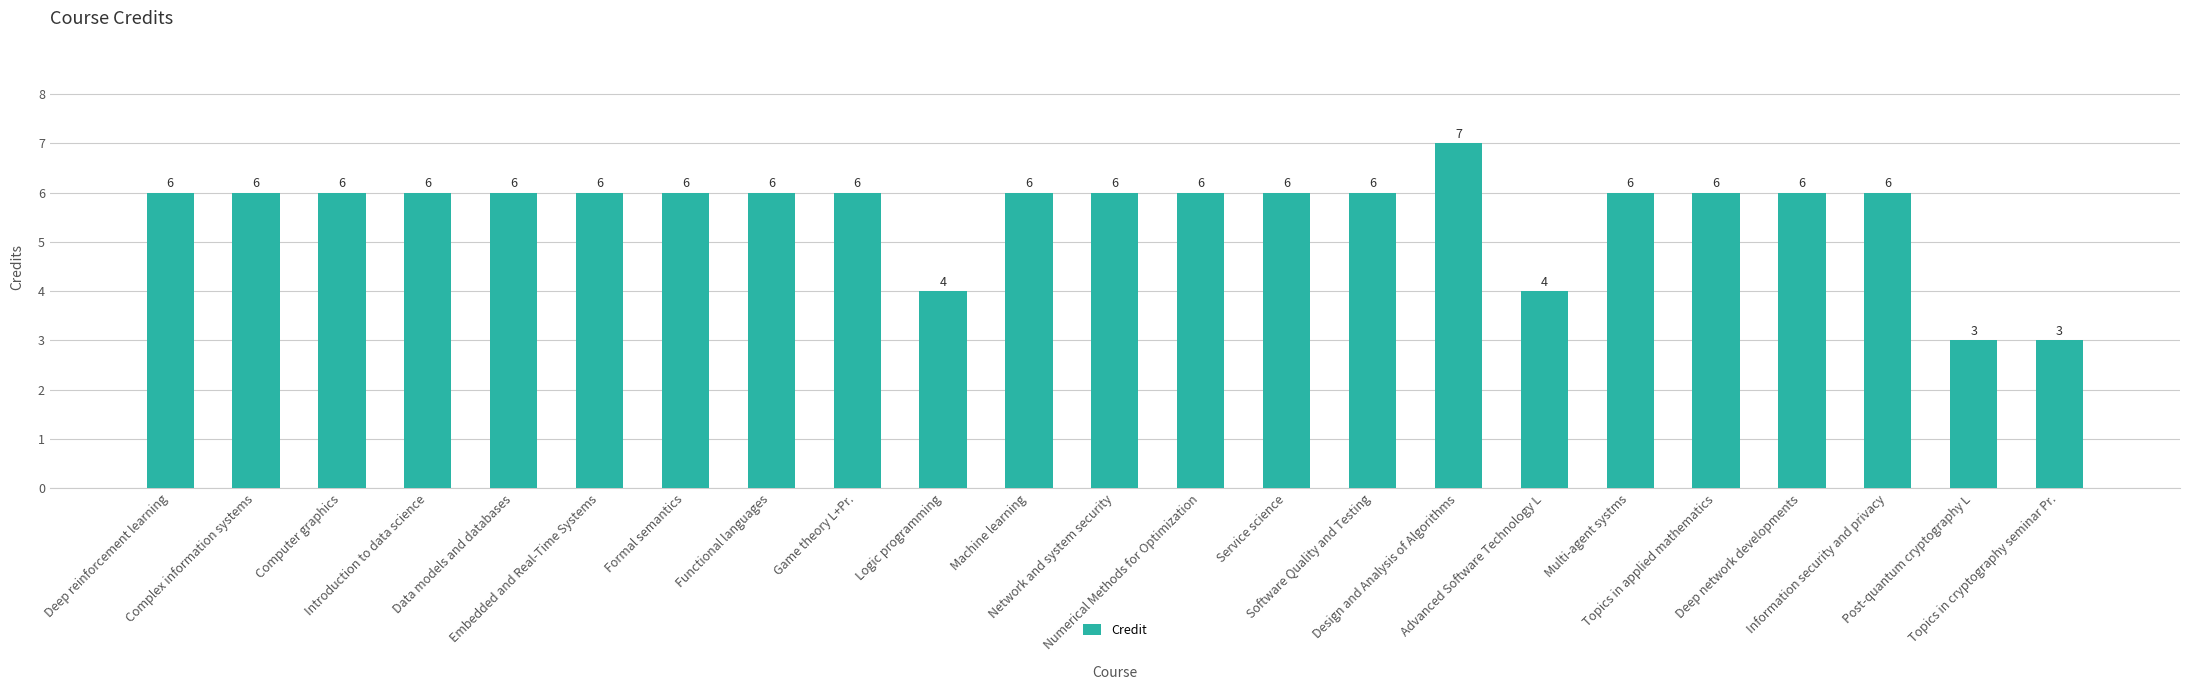

What is the greatest value displayed?

7